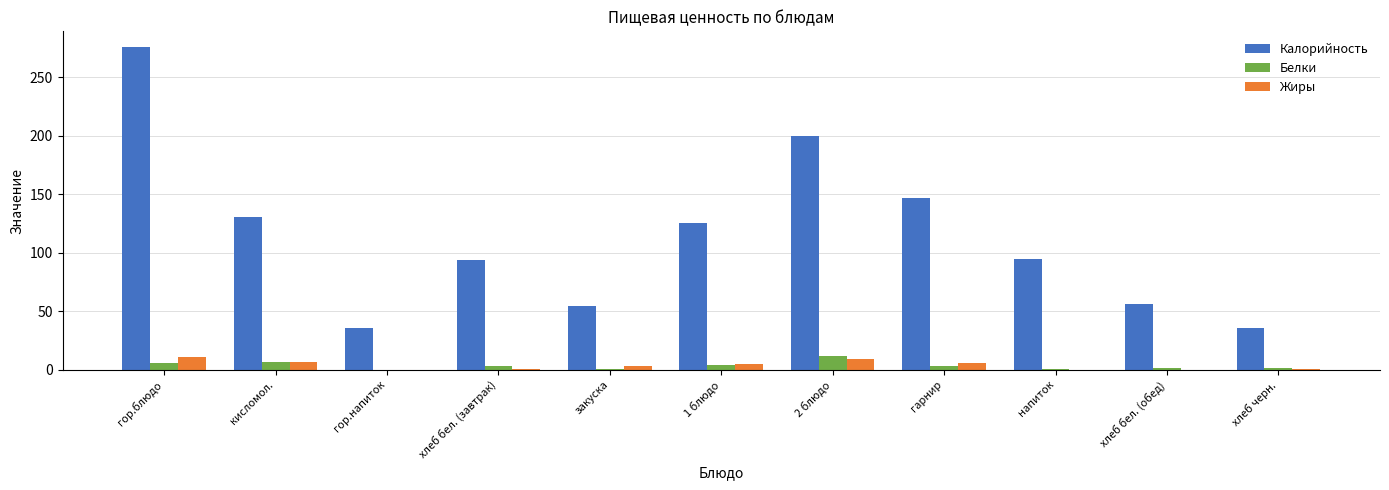

Which series has the largest total across all categories?

Калорийность